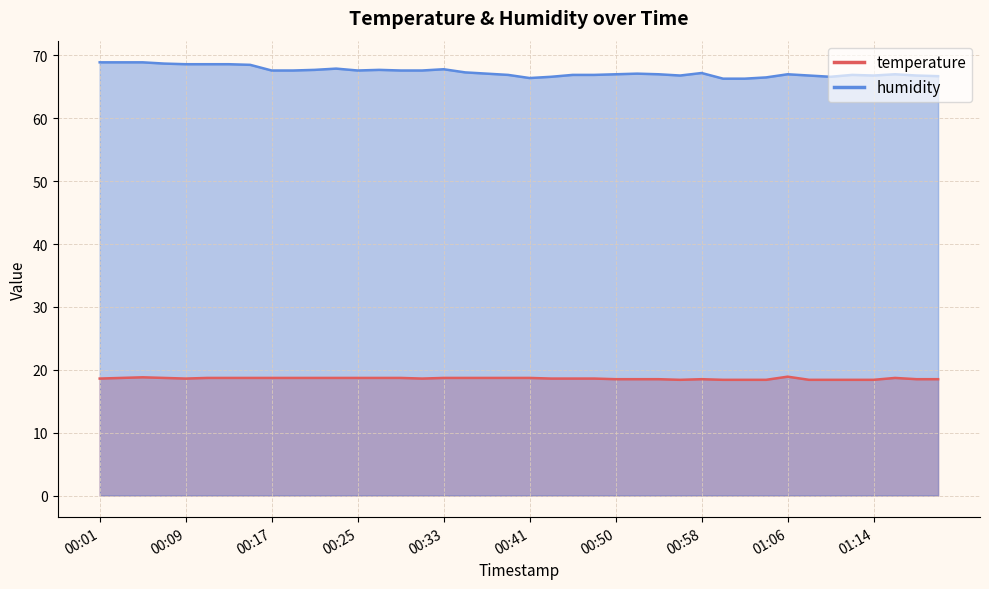

Does the chart display data point markers on the line(s)?

No